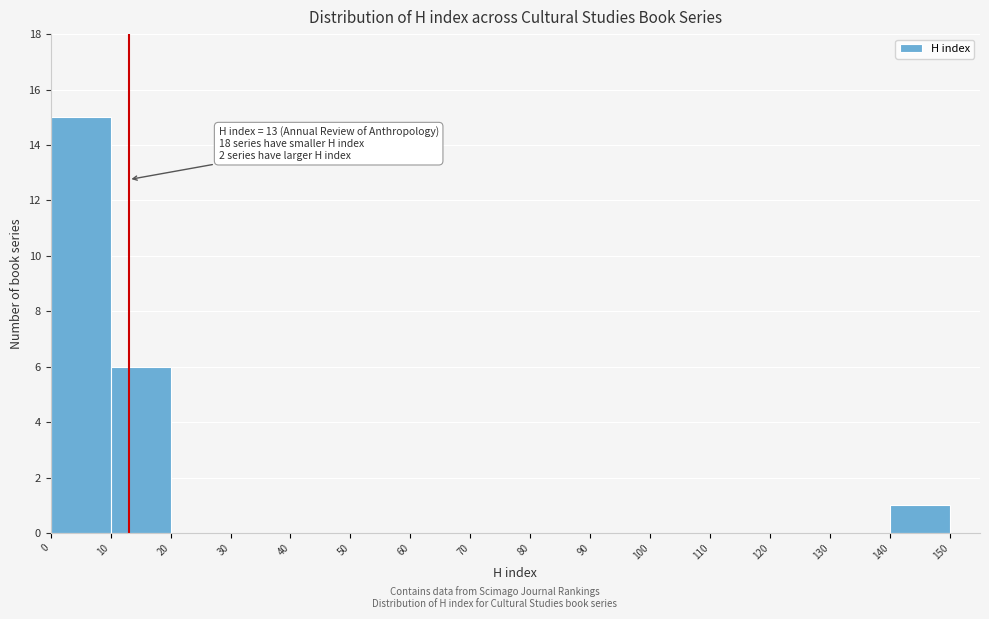

Over which range of the x-axis is the bar tallest?

0 to 10